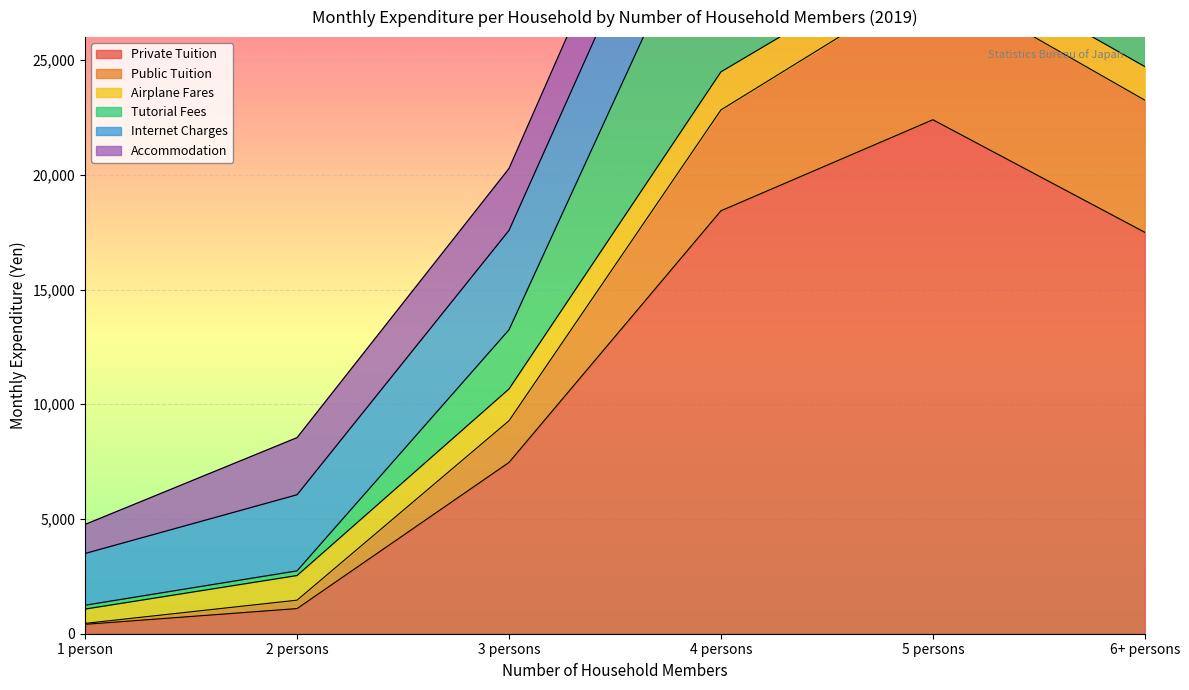

What is the average value of the Tutorial Fees series?

20763